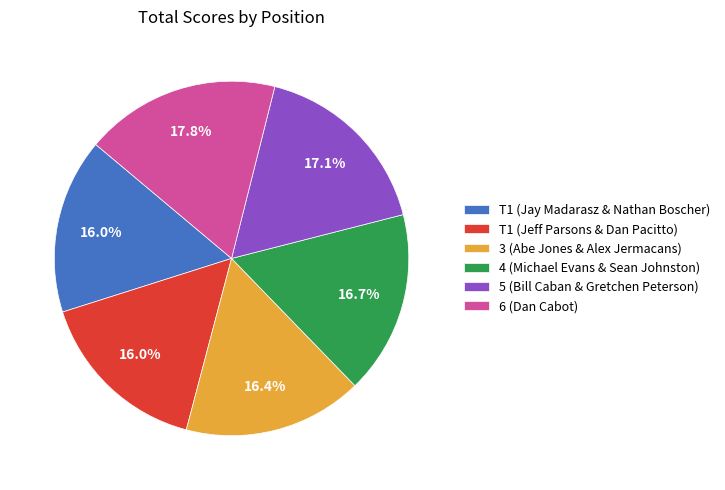

Is there a majority slice in this chart?

No